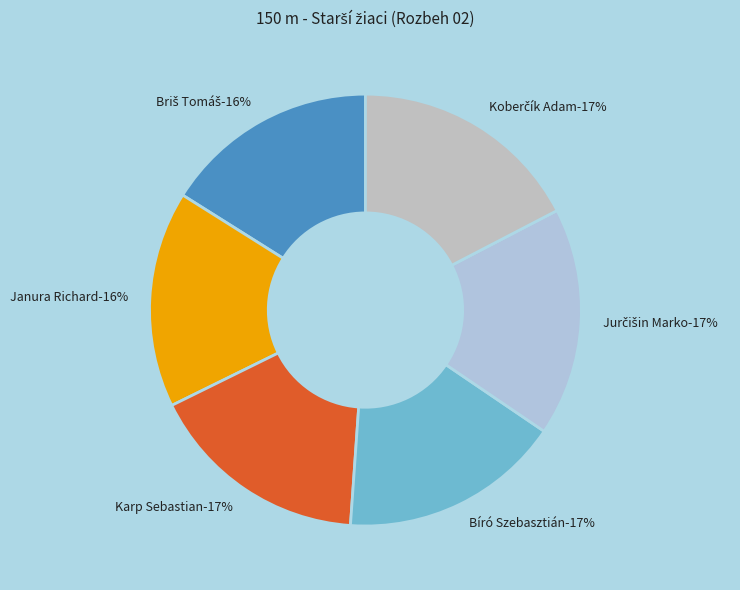

What is the total percentage of Karp Sebastian and Janura Richard?

32.8%